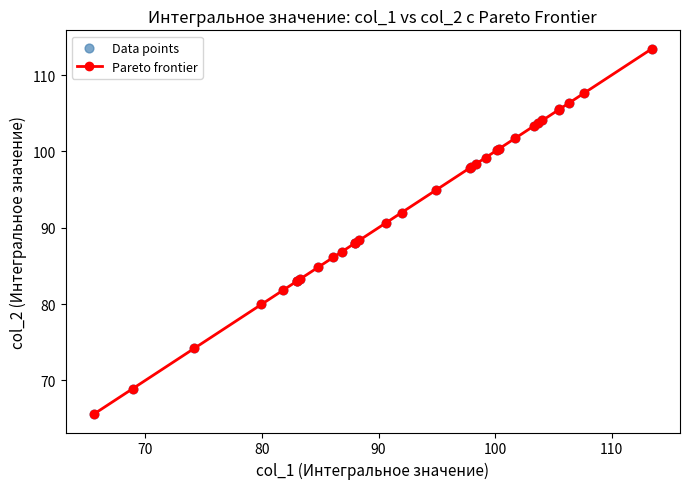

What is the difference between the second highest and second lowest values?

38.7